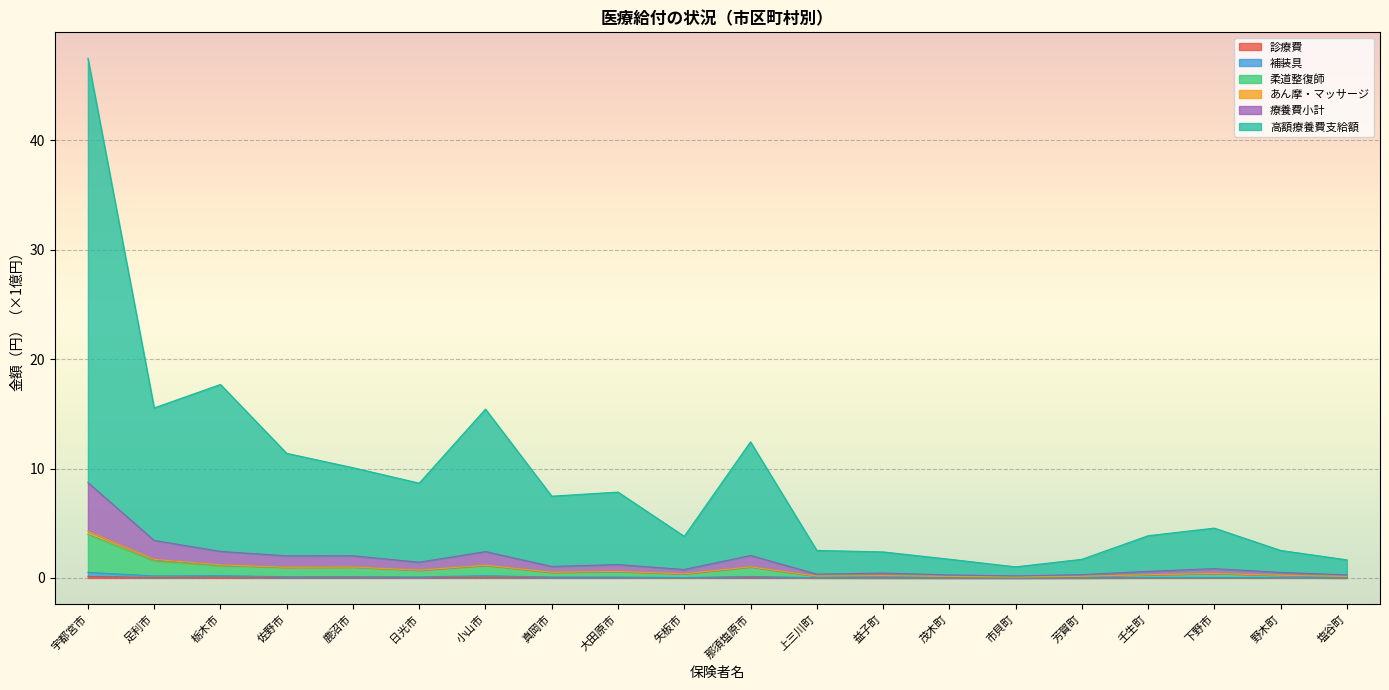

Does the chart display data point markers on the line(s)?

No